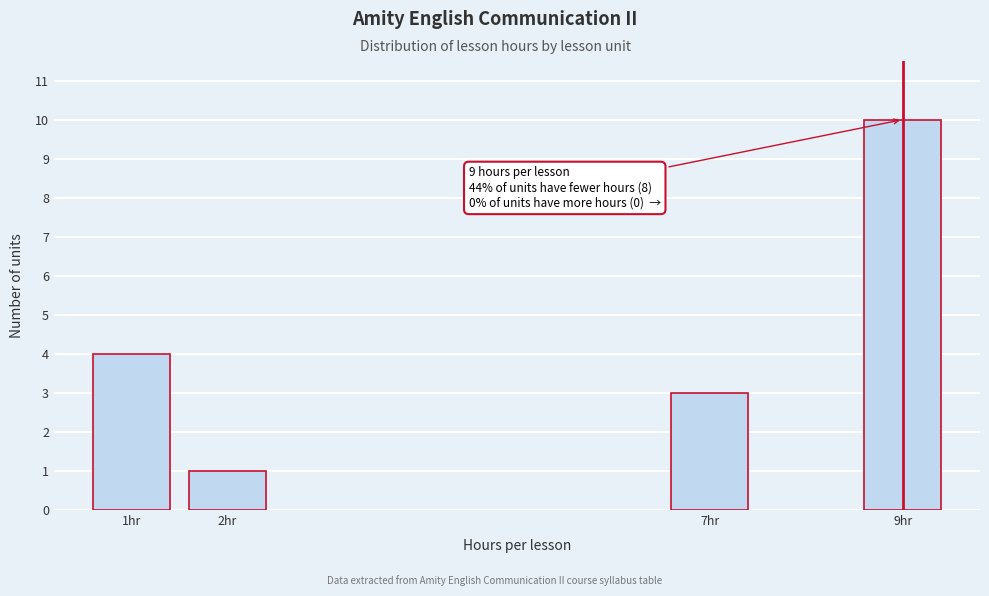

Reading left to right, list all the values displayed in this chart.

4	1	3	10